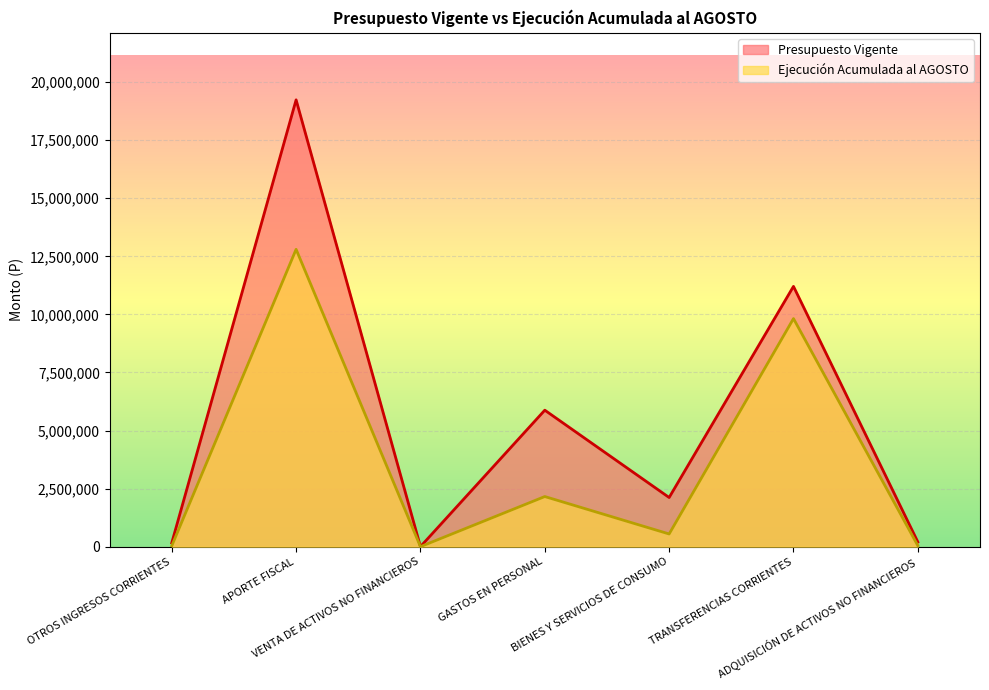

At which category does Ejecución Acumulada al AGOSTO reach its first local valley?

VENTA DE ACTIVOS NO FINANCIEROS